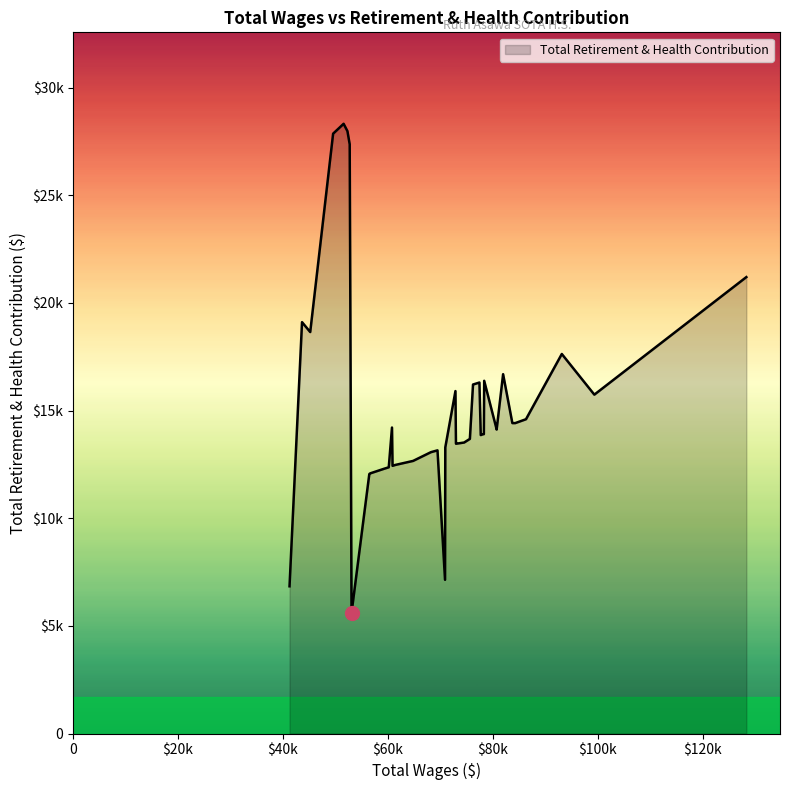

Is this an area chart (filled region under the line)?

Yes